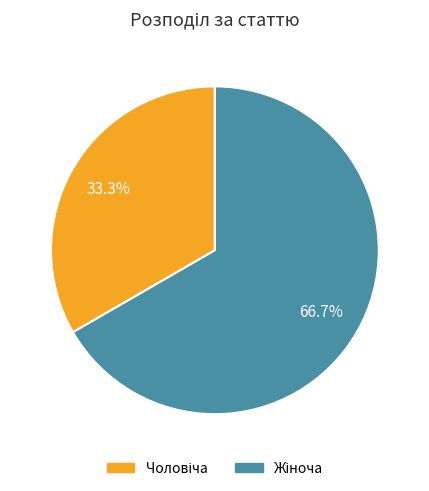

Does any single category account for the majority?

Yes